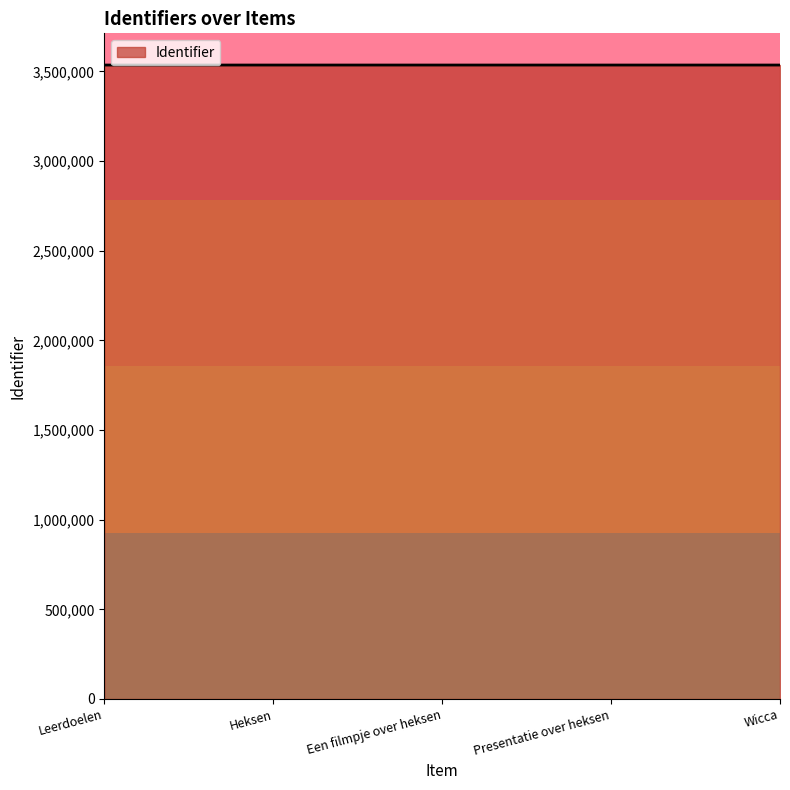

What is the maximum value shown in the chart?

3535445